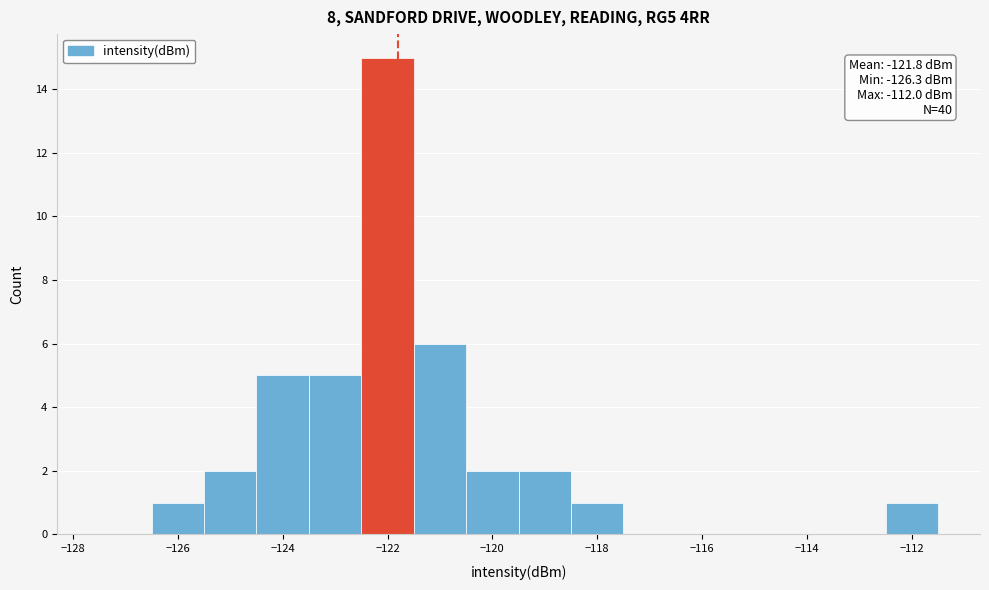

Which range on the x-axis has the tallest bar?

-122.5 to -121.5